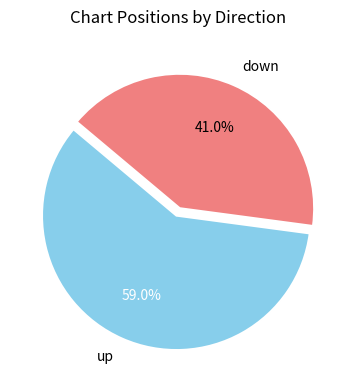

Is up the majority of the pie?

Yes